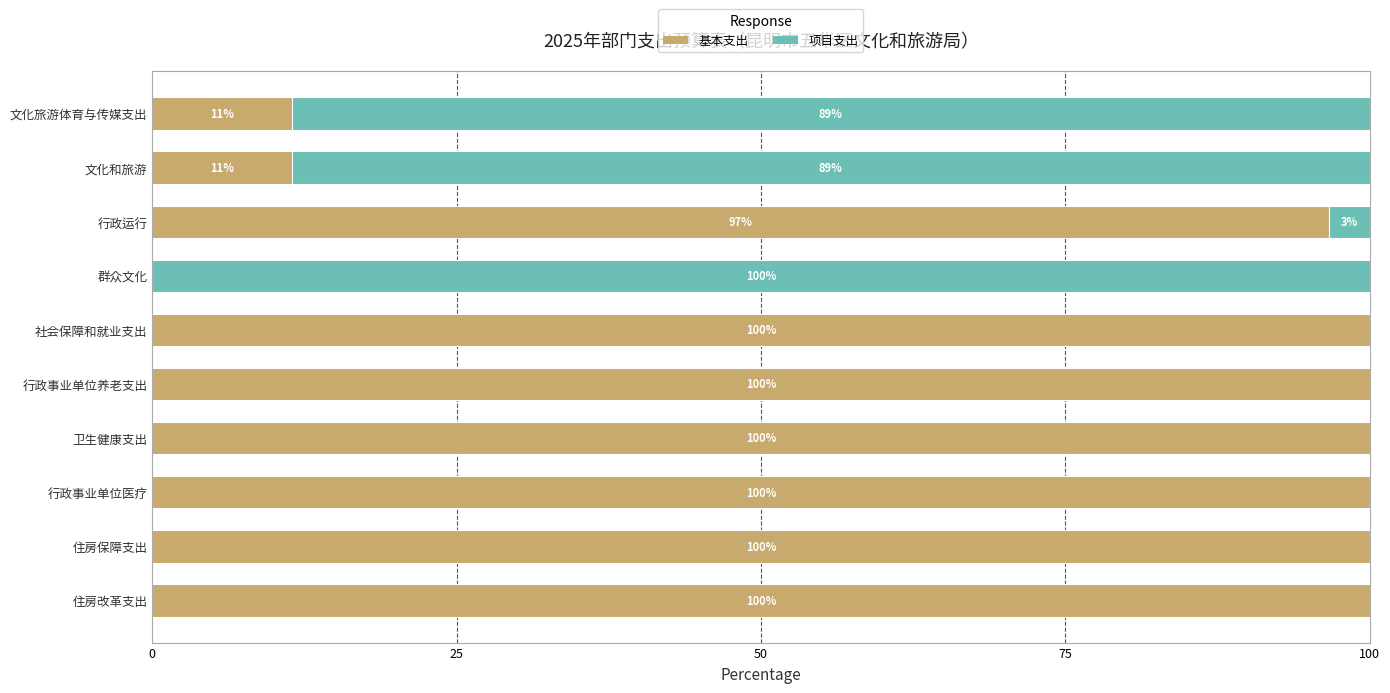

What is the total value across all series at 行政事业单位养老支出?

100.0